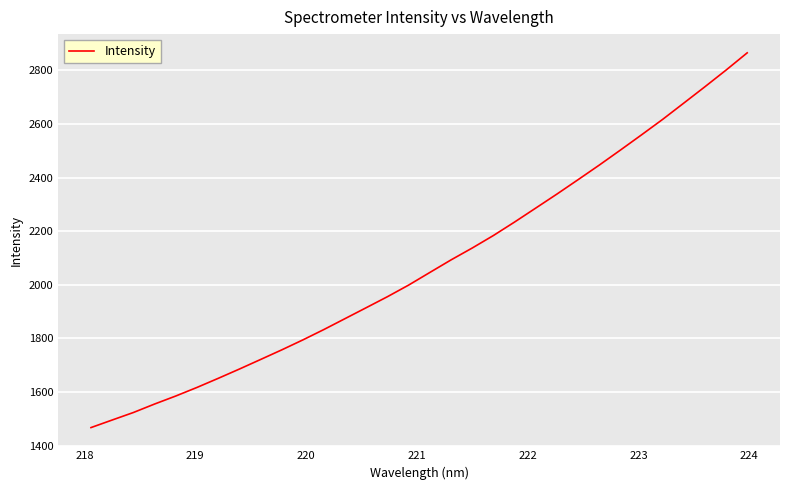

What is the greatest value displayed?

2865.1